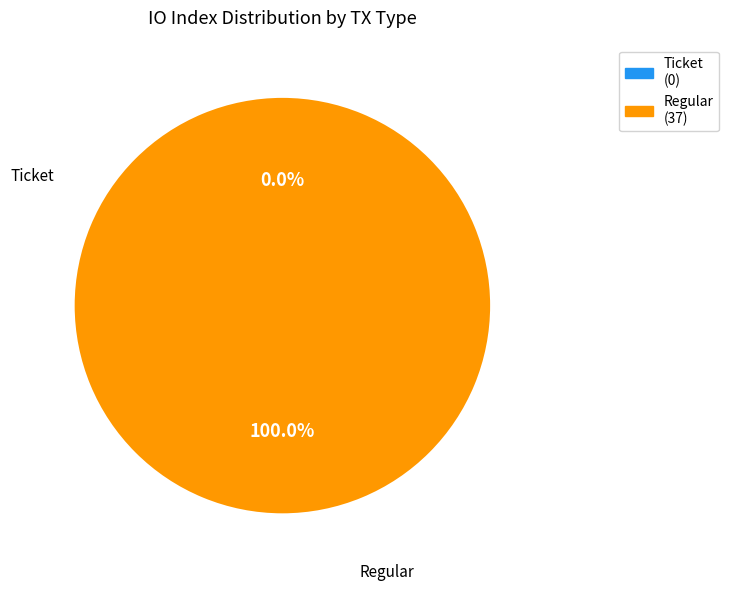

To the nearest percent, what is the average slice percentage?

50%